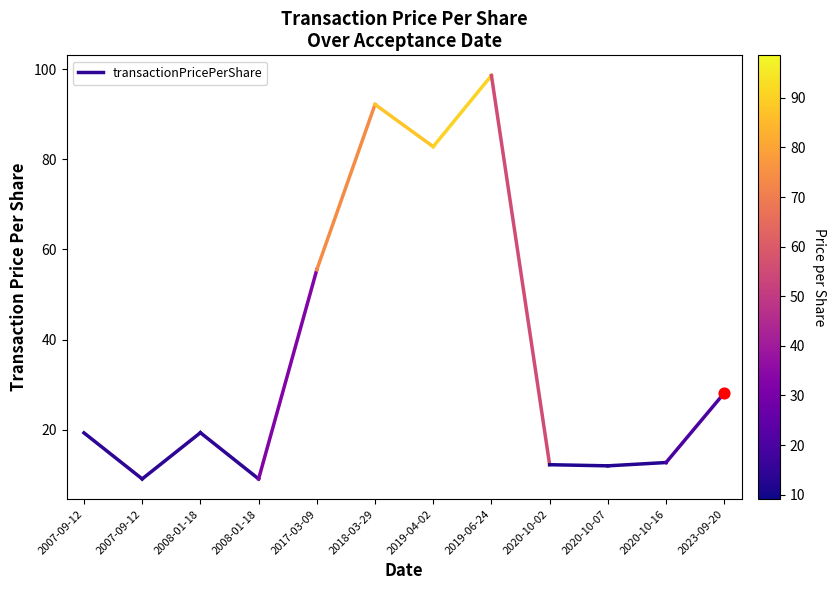

What is the ratio of the value at 2007-09-12 to the value at 2007-09-12?

0.5